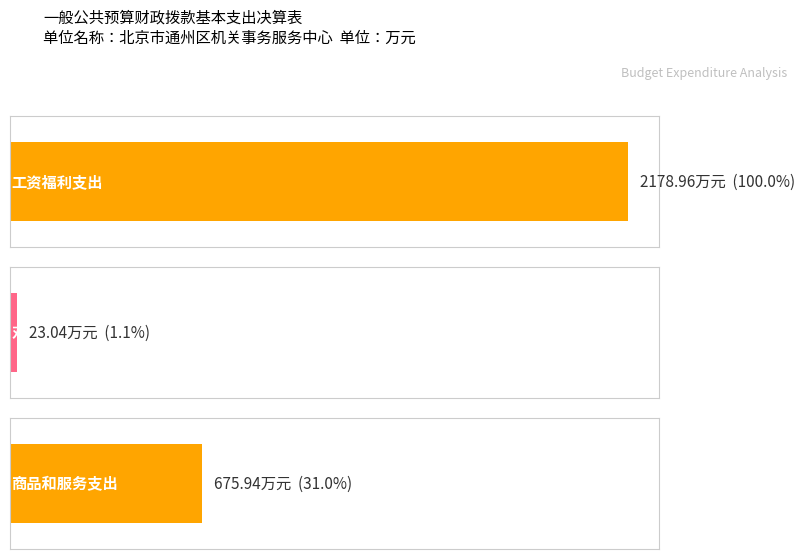

Reading right to left, what are all the values shown in this chart?

675.9	23.0	2179.0